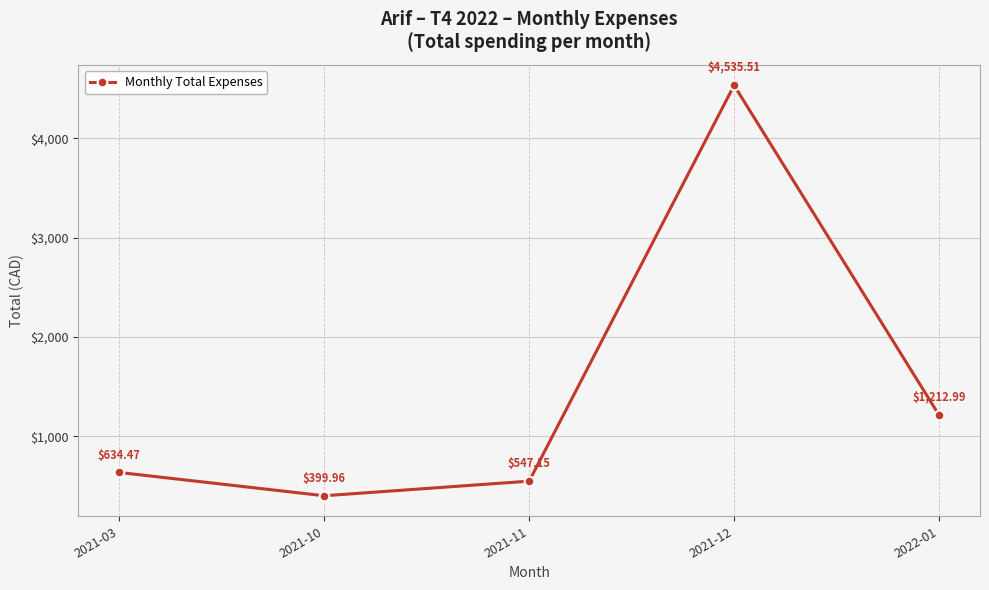

Where is the first local minimum?

2021-10